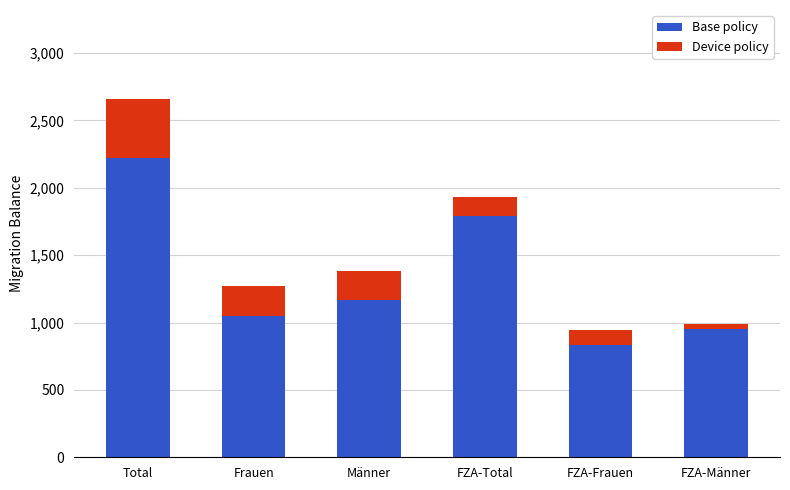

Which category has the highest value in the Base policy series?

Total